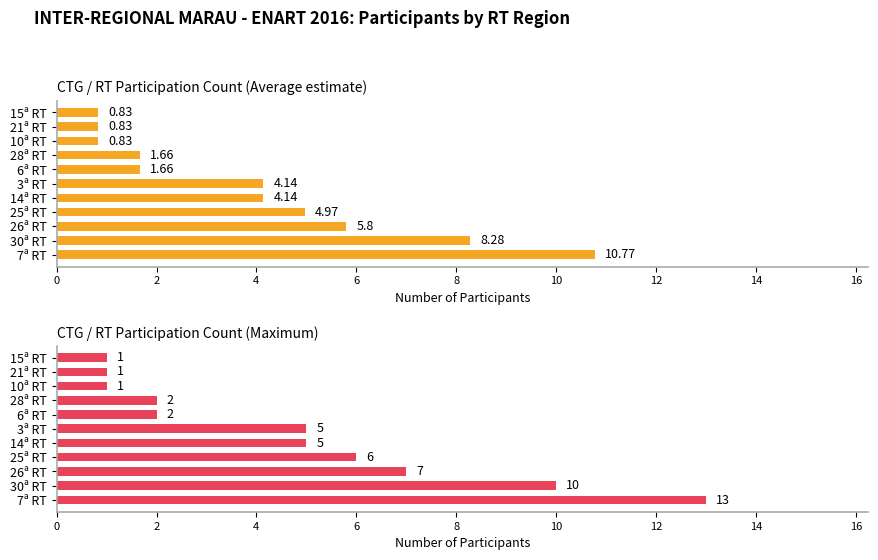

List the series in order of their overall mean, highest first.

Maximum utilization, Average utilization